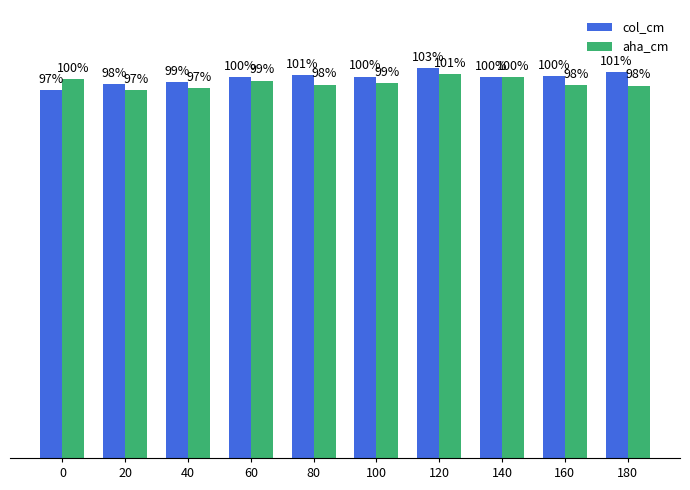

What are all the series names shown in the legend?

col_cm, aha_cm